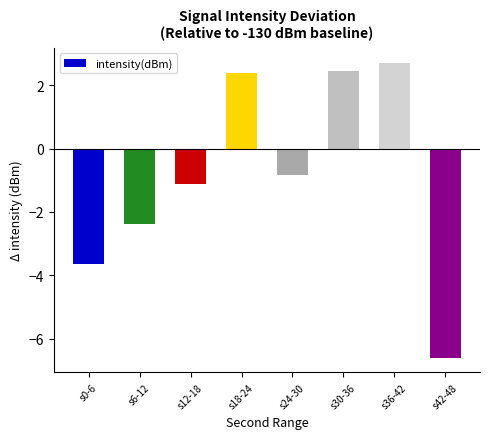

What is the label of the 5th bar from the right?

s18-24